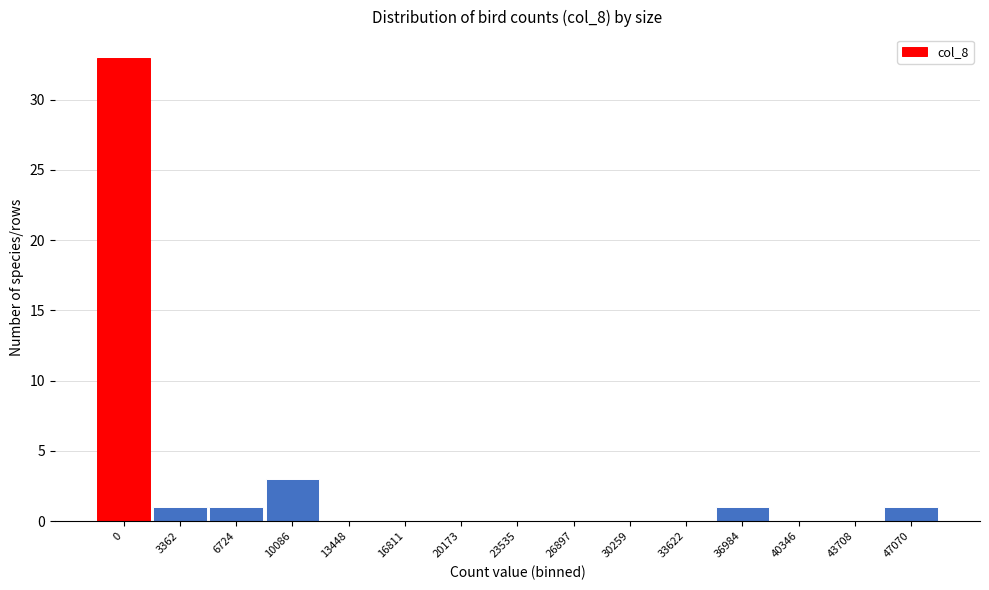

Reading right to left, list all the values displayed in this chart.

47070=1	43708=0	40346=0	36984=1	33622=0	30259=0	26897=0	23535=0	20173=0	16811=0	13448=0	10086=3	6724=1	3362=1	0=33